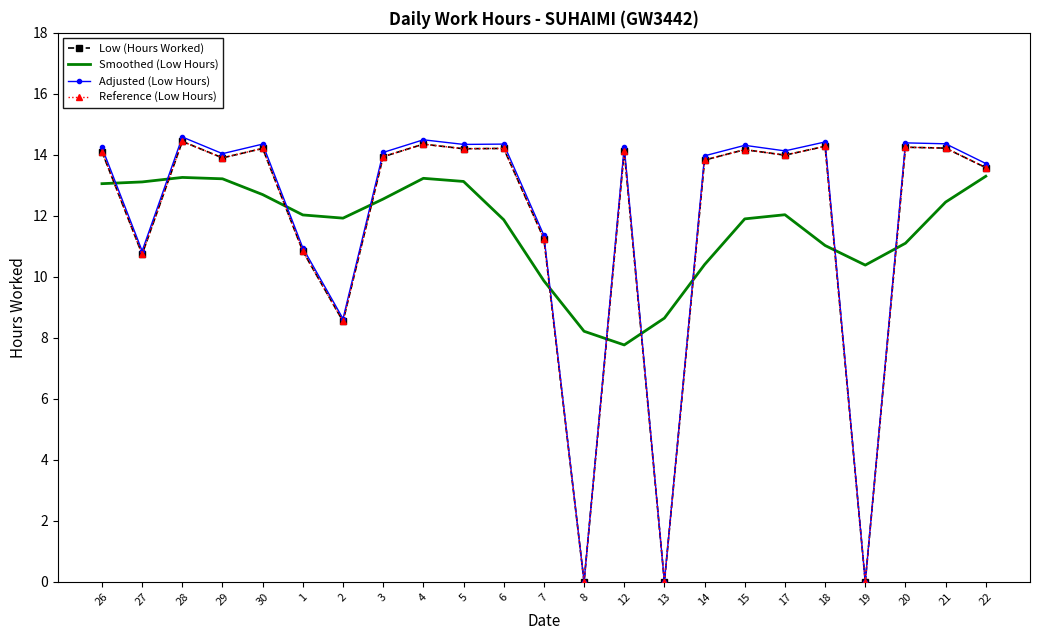

Read the Adjusted (Low Hours) value at 14.

14.0